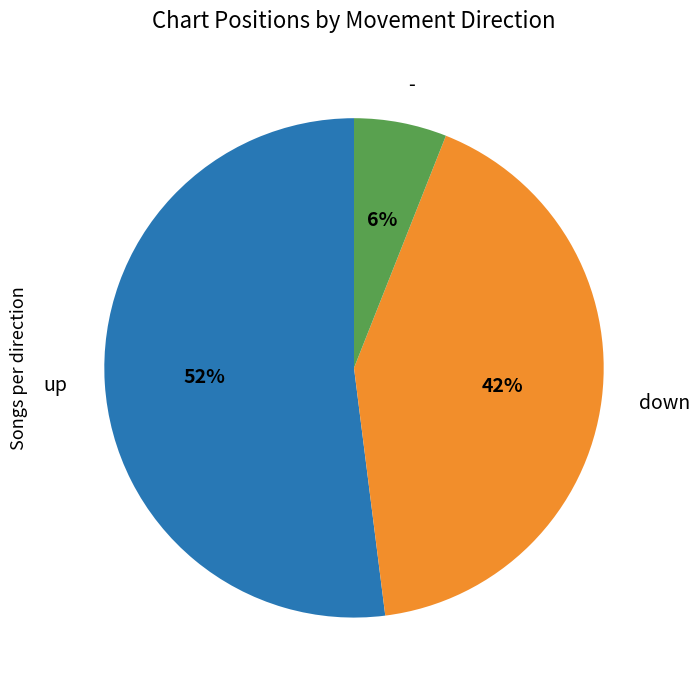

To the nearest percent, what is the combined percentage of down and -?

48%